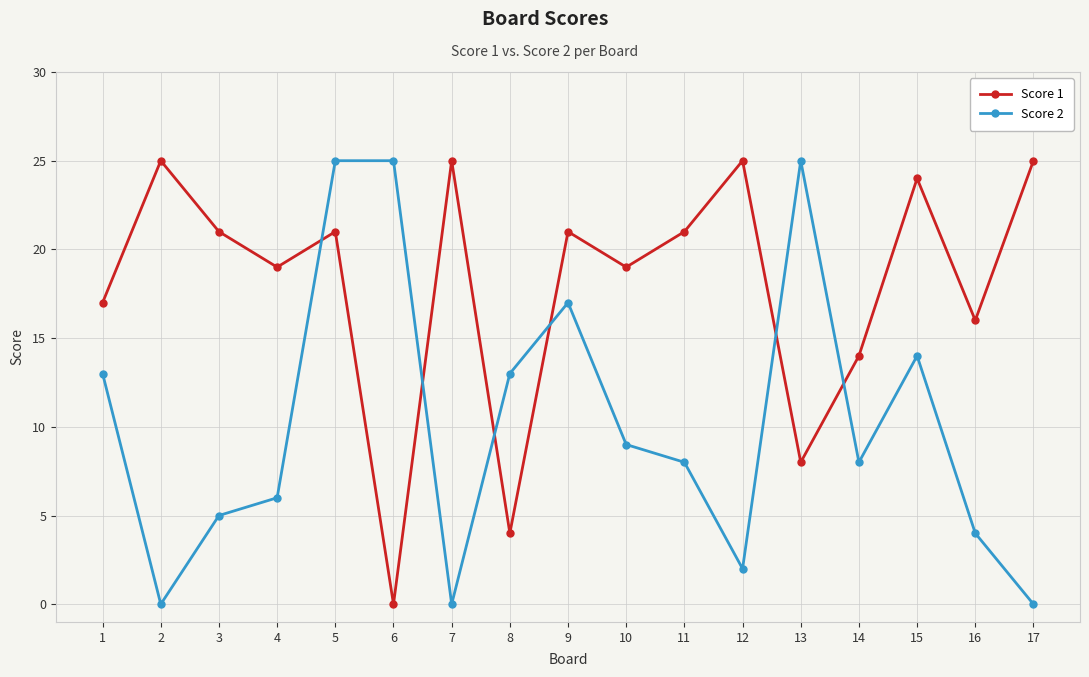

True or false: Score 2 has more than 0 points higher than both neighbors.

True